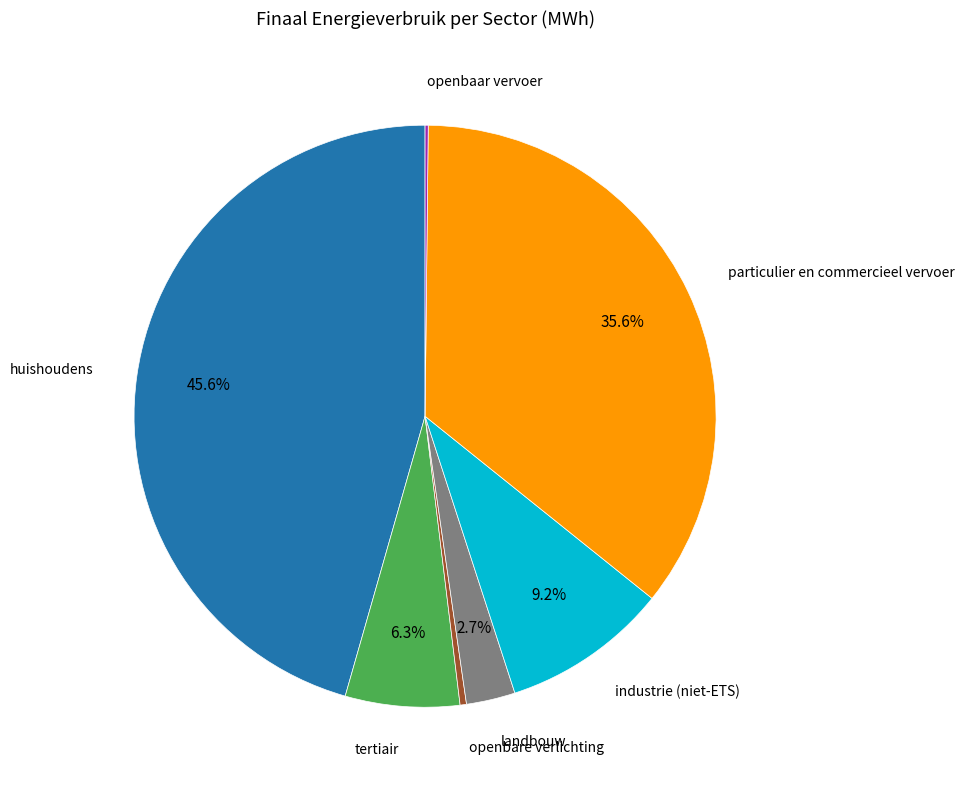

Is it true that openbare verlichting is 9% of the pie?

False